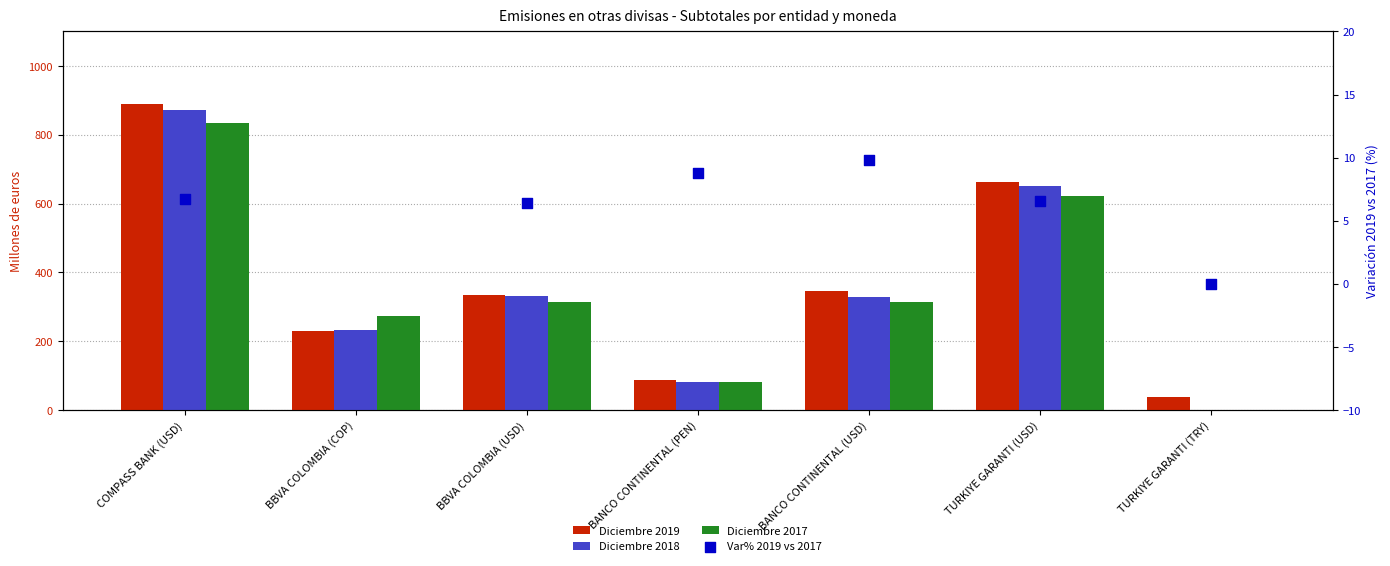

At how many categories does at least one series exceed 723?

1